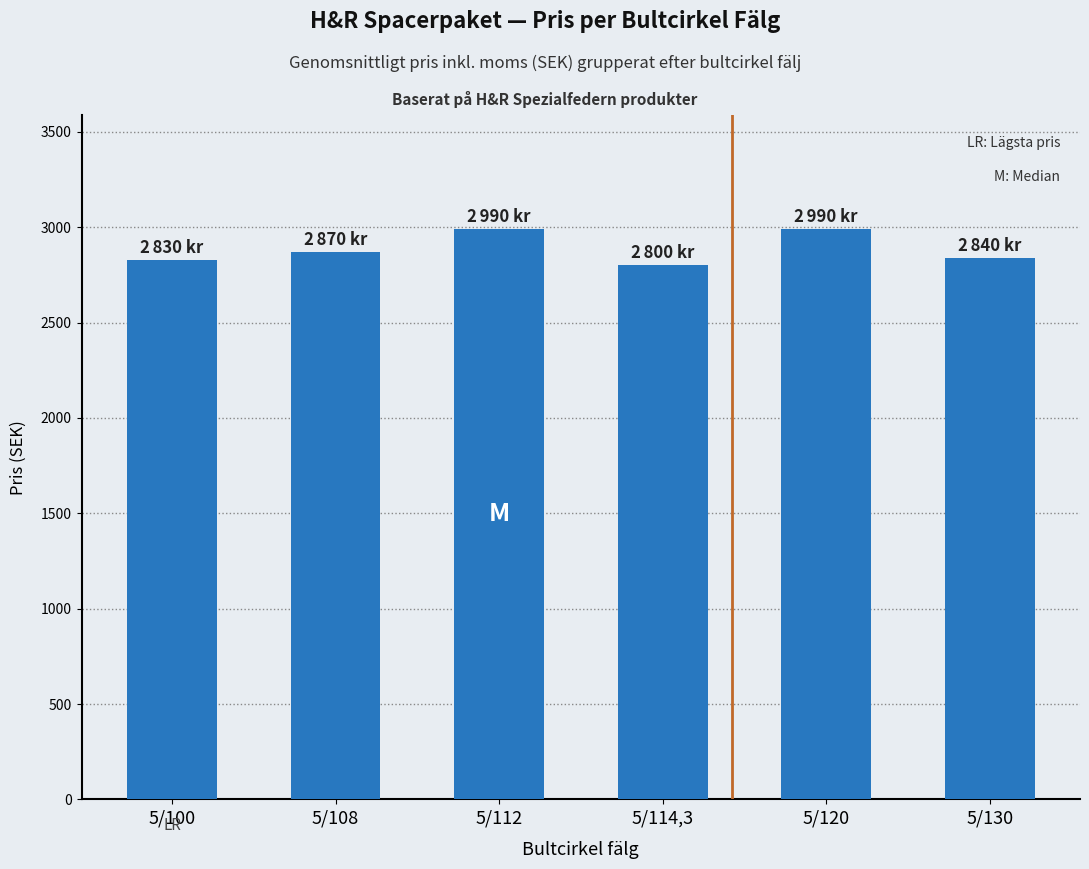

What is the greatest value displayed?

2990